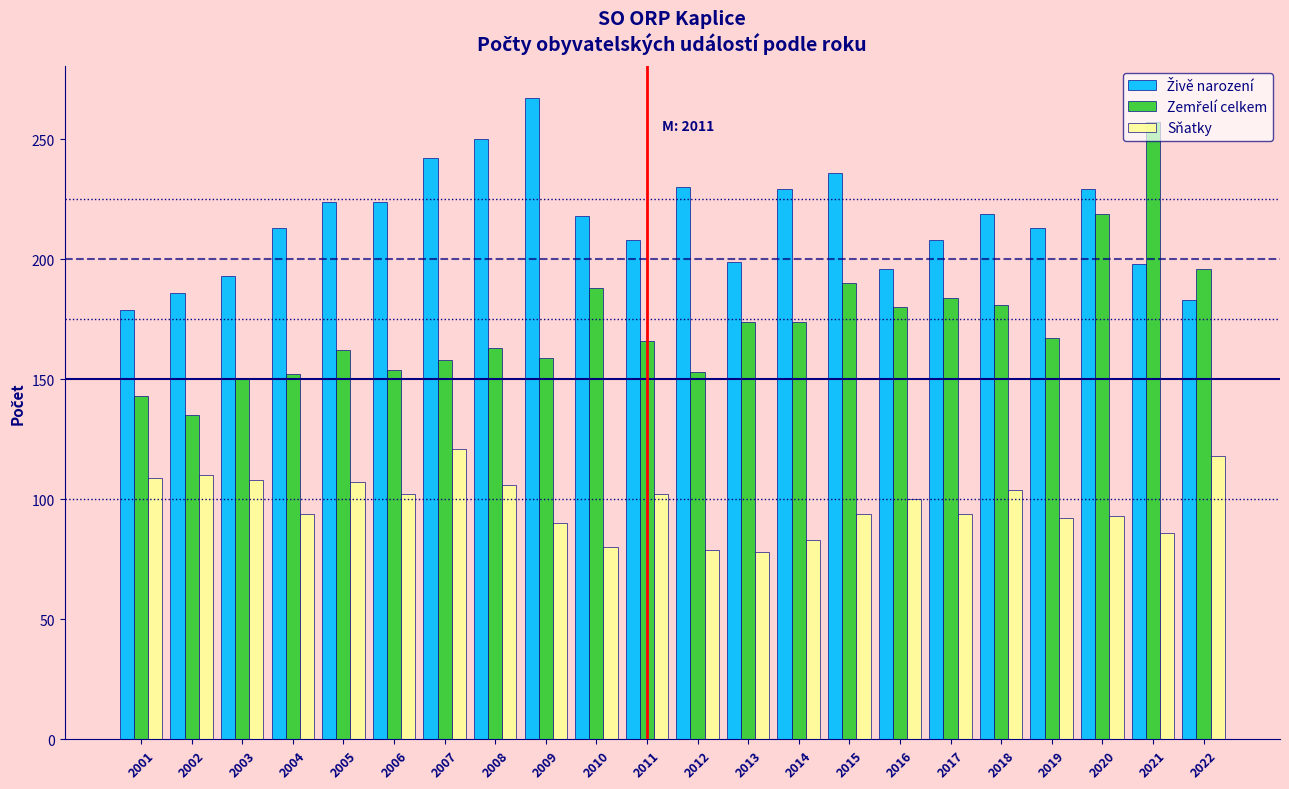

True or false: Sňatky has a value of 50 at 2005.

False